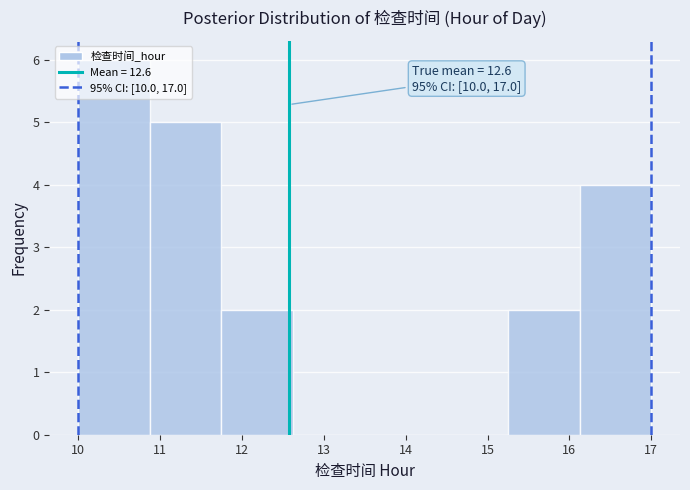

Over which range of the x-axis is the bar tallest?

10.0 to 10.9